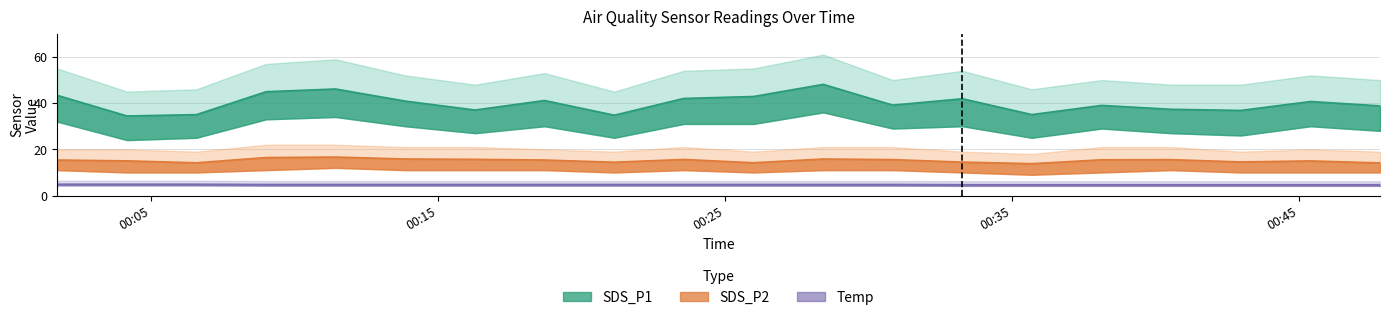

True or false: Temp has more than 1 interior local peaks.

False